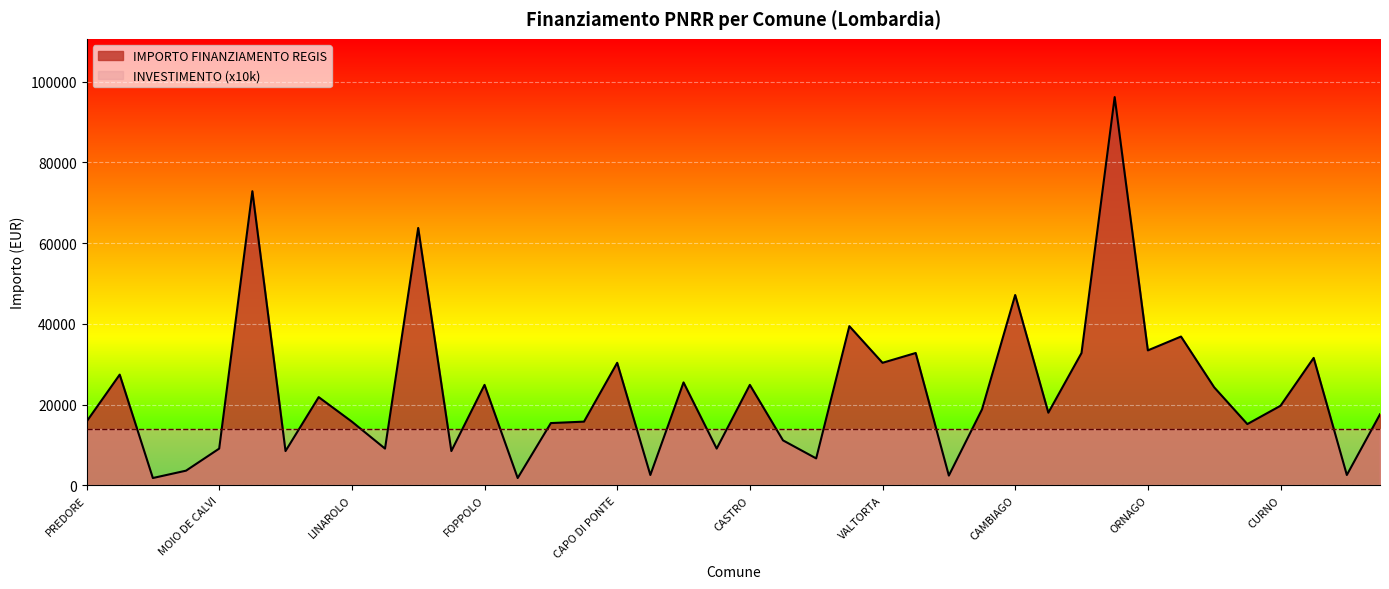

List the labels in order of value, largest first.

BERGAMO, CERNUSCO SUL NAVIGLIO, BRUGHERIO, CAMBIAGO, BREMBATE, ALBIATE, ORNAGO, ROBECCHETTO CON INDUNO, PREMOLO, RIVA DI SOLTO, CAPO DI PONTE, VALTORTA, OSPITALETTO, BERZO INFERIORE, FOPPOLO, CASTRO, MALGRATE, CAZZAGO BRABBIA, CURNO, ISOLA DI FONDRA, GAGGIANO, CASALMORO, PREDORE, LINAROLO, BIZZARONE, UGGIATE CON RONAGO, BORGO SAN GIOVANNI, GUIDIZZOLO, MOIO DE CALVI, SAN MARTINO DEL LAGO, VOLTIDO, SAN SIRO, SOLAROLO RAINERIO, BERTONICO, REDAVALLE, RONCADELLE, SAN COLOMBANO AL LAMBRO, LALLIO, ZINASCO, ALAGNA